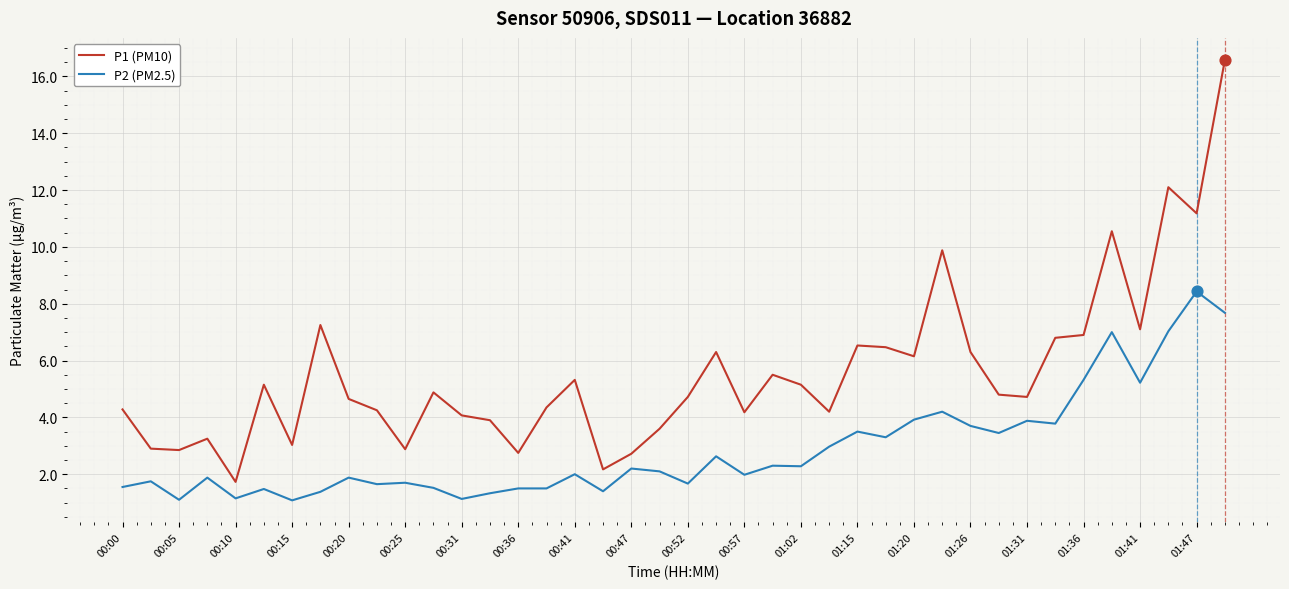

Which series has the largest total across all categories?

P1 (PM10)